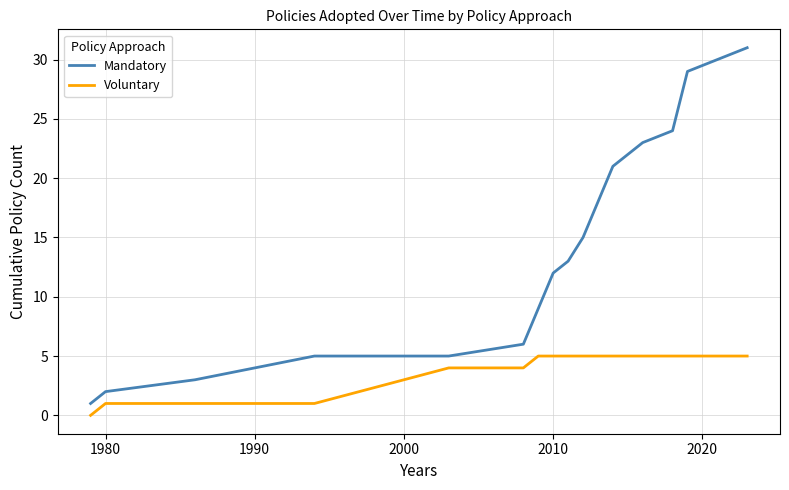

Which series has the largest total across all categories?

Mandatory